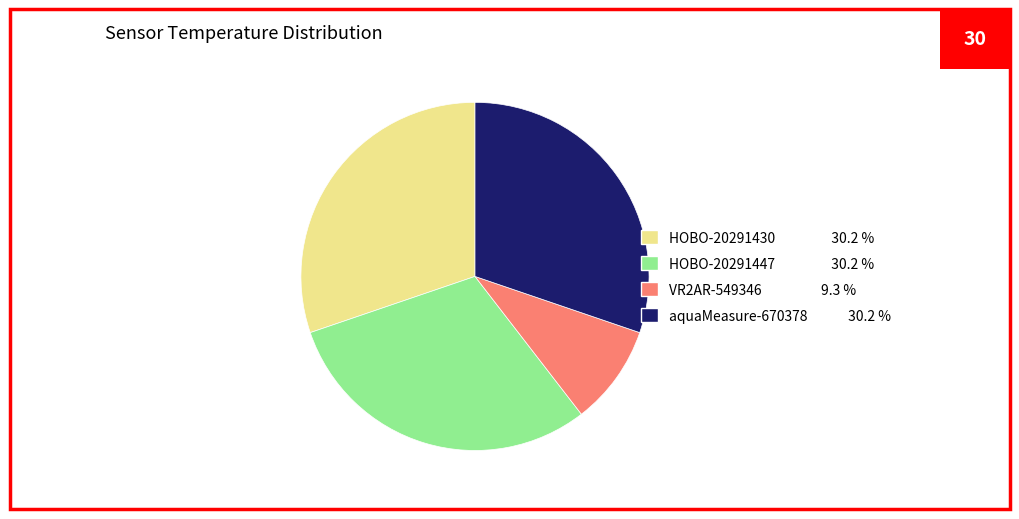

Is there any slice that represents more than half of the pie?

No